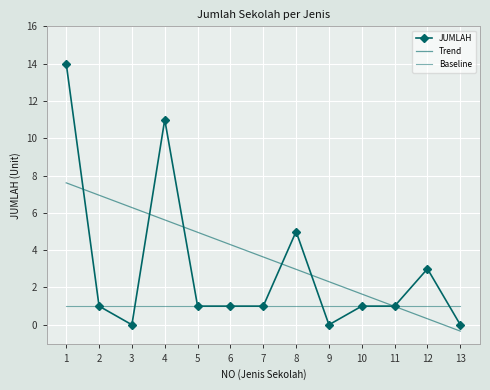

Which has a higher value, 13 or 1?

1